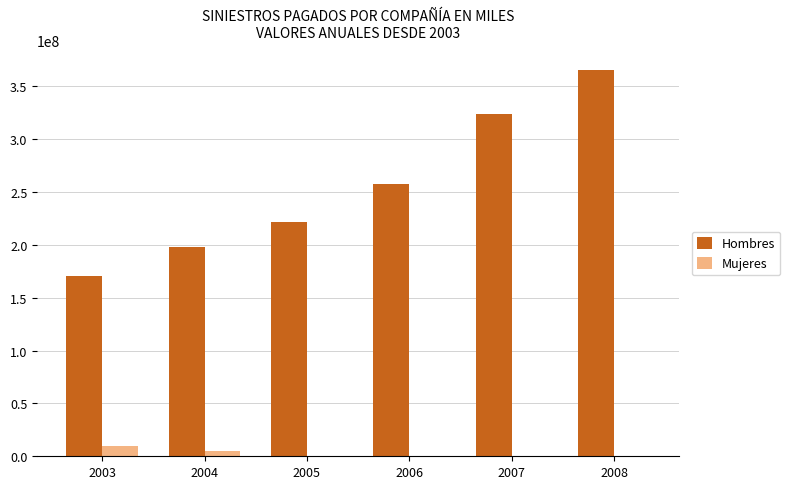

Where is Mujeres nearest to the value 4988353?

2004